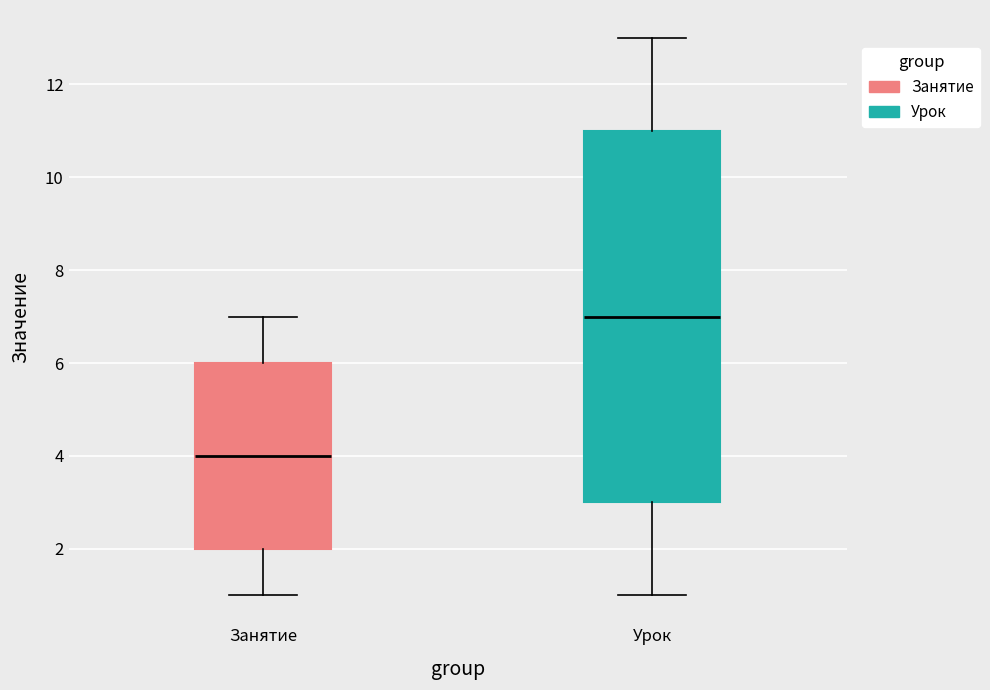

Where does the upper whisker of the box for Занятие end on the y-axis? The values are not printed on the chart, so give them approximately, as read against the axis.

7